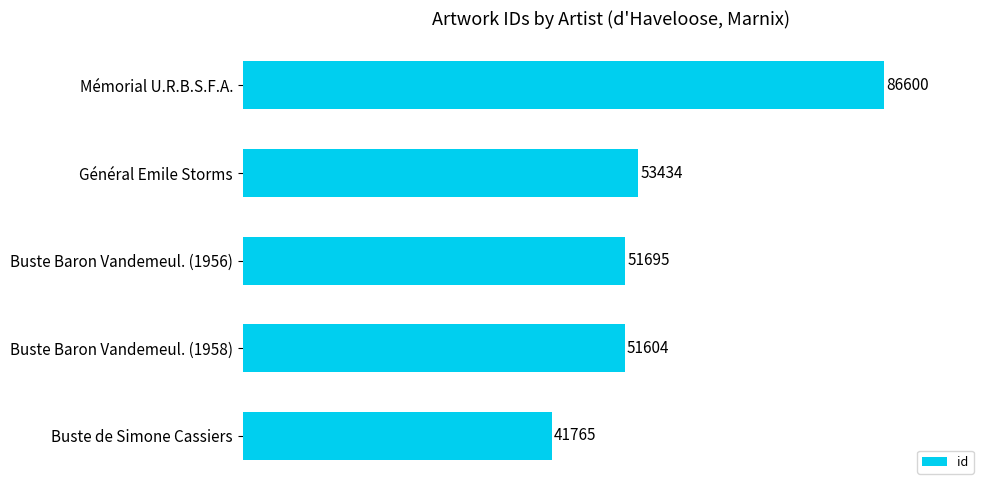

What is the minimum value shown in the chart?

41765